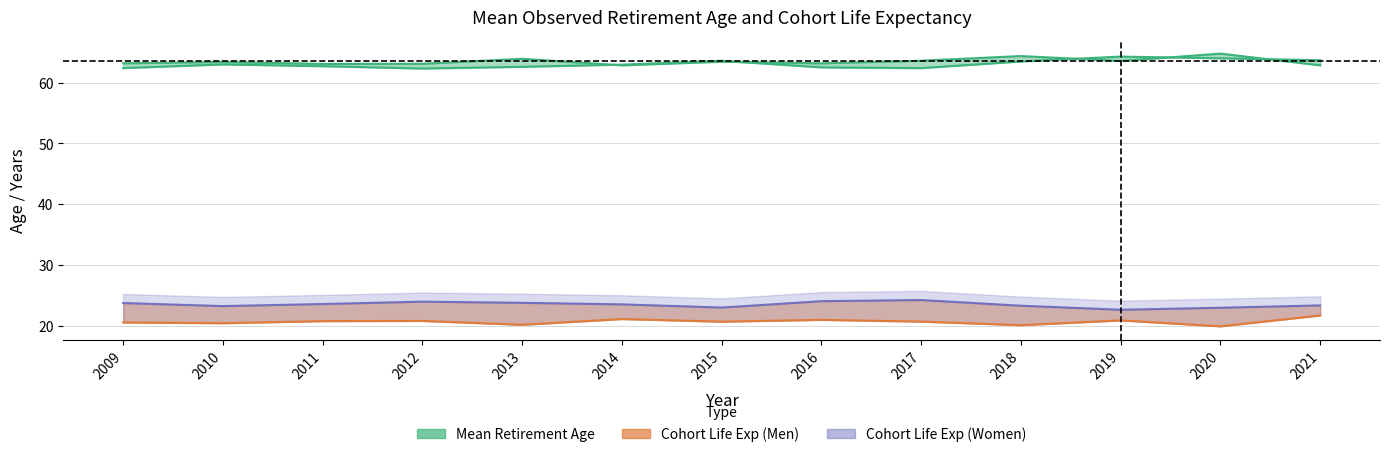

True or false: Men_life_exp and Women_retirement intersect in this chart.

False